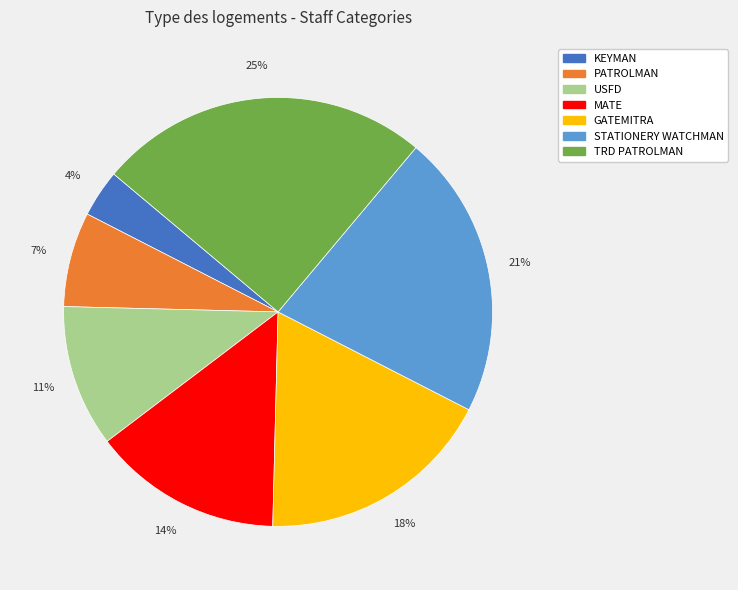

To the nearest percent, what is the difference between the TRD PATROLMAN and MATE slice percentages?

11%